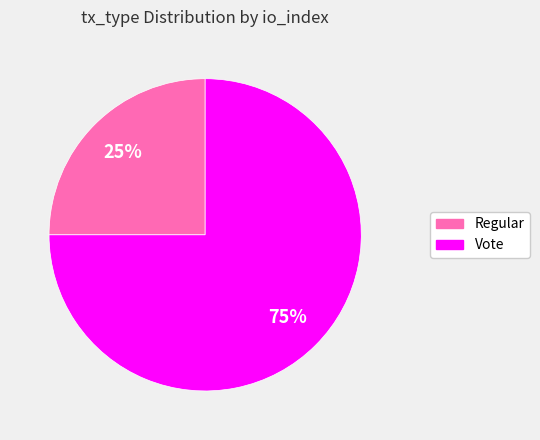

Between Vote and Regular, which is larger?

Vote